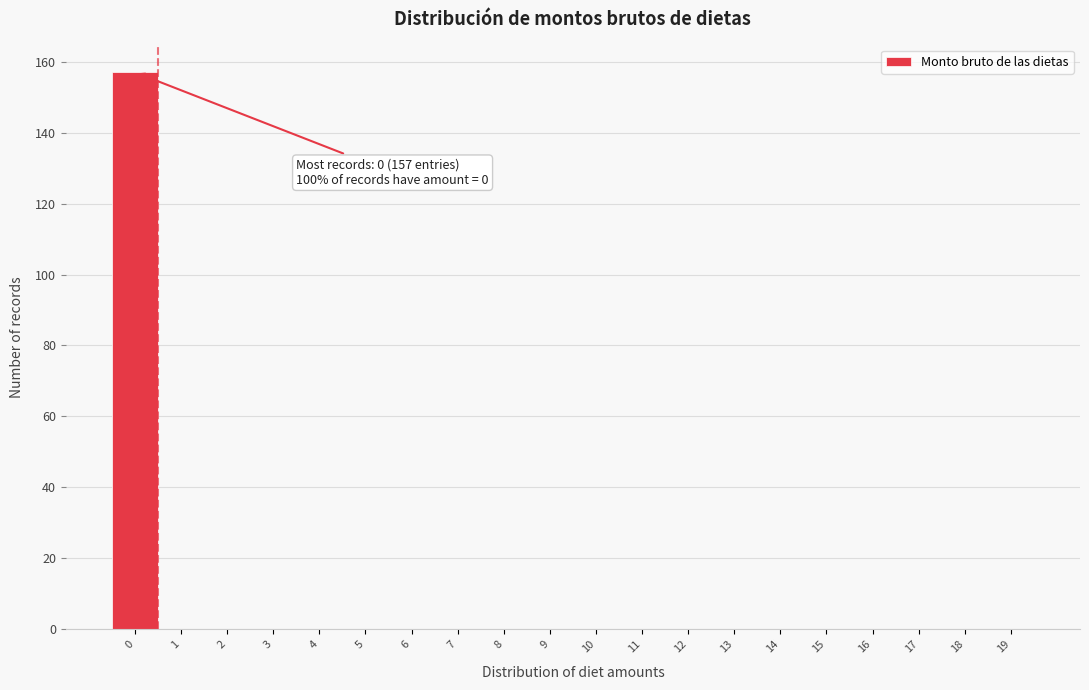

Reading left to right, list all the values displayed in this chart.

0=157	1=0	2=0	3=0	4=0	5=0	6=0	7=0	8=0	9=0	10=0	11=0	12=0	13=0	14=0	15=0	16=0	17=0	18=0	19=0